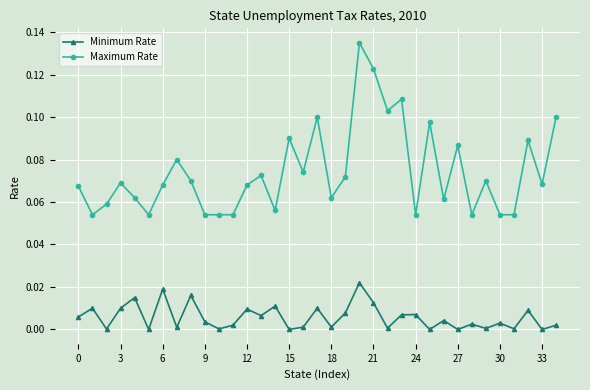

Which series has the largest total across all categories?

Maximum Rate